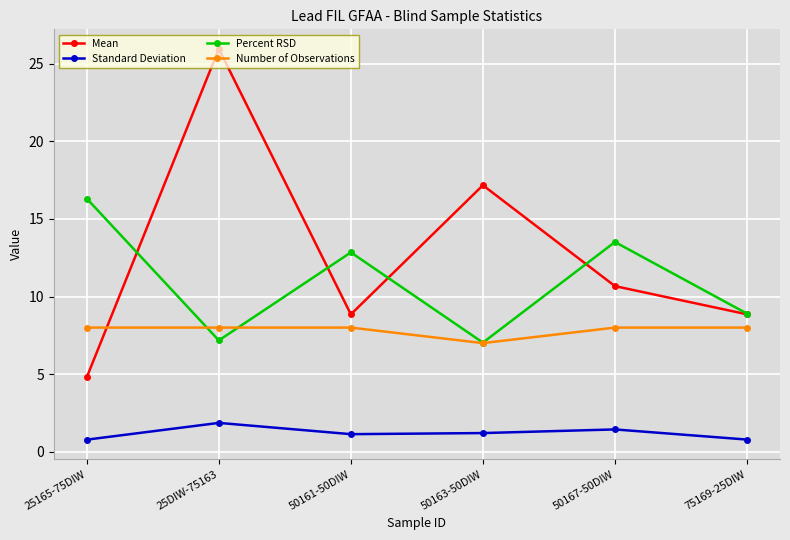

Rank the series by their maximum value, from lowest to highest.

Standard Deviation, Number of Observations, Percent RSD, Mean